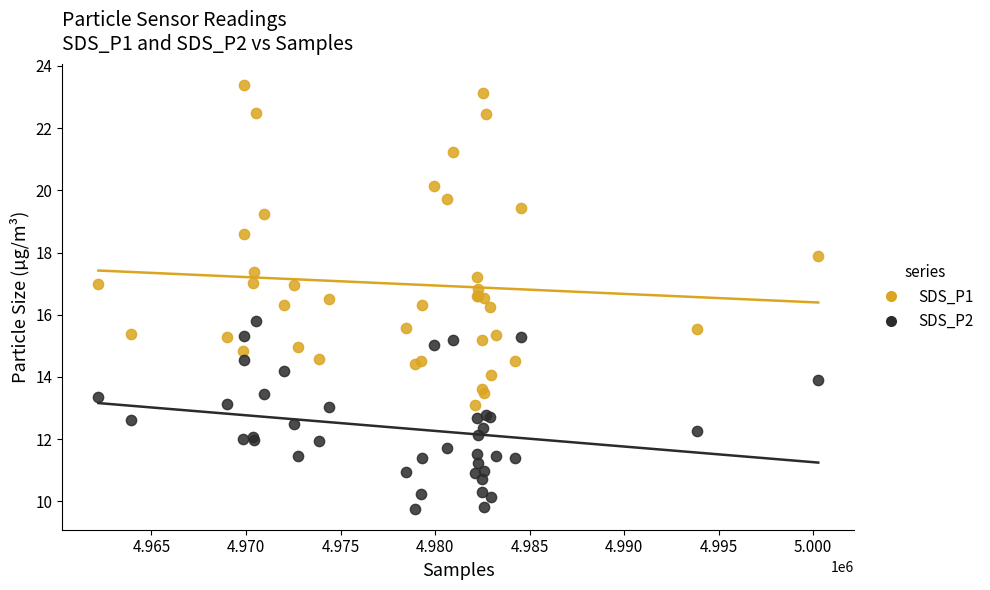

What is the X range (max minus min) for the scatter plot?

38077.0